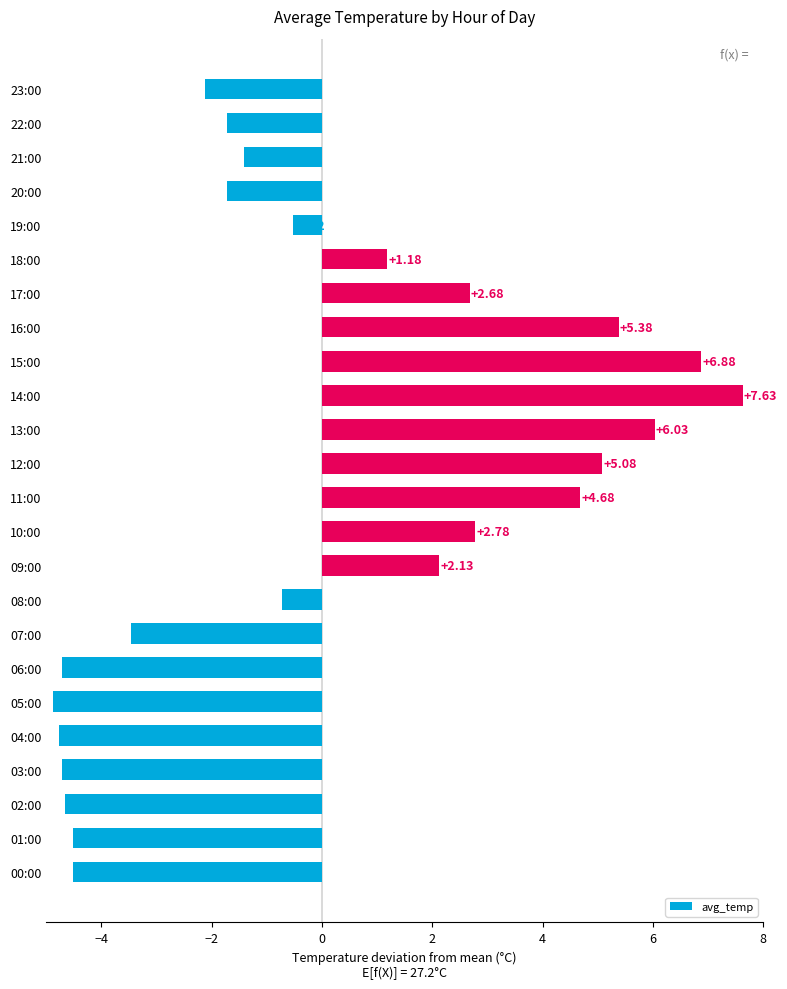

What is the greatest value displayed?

7.6